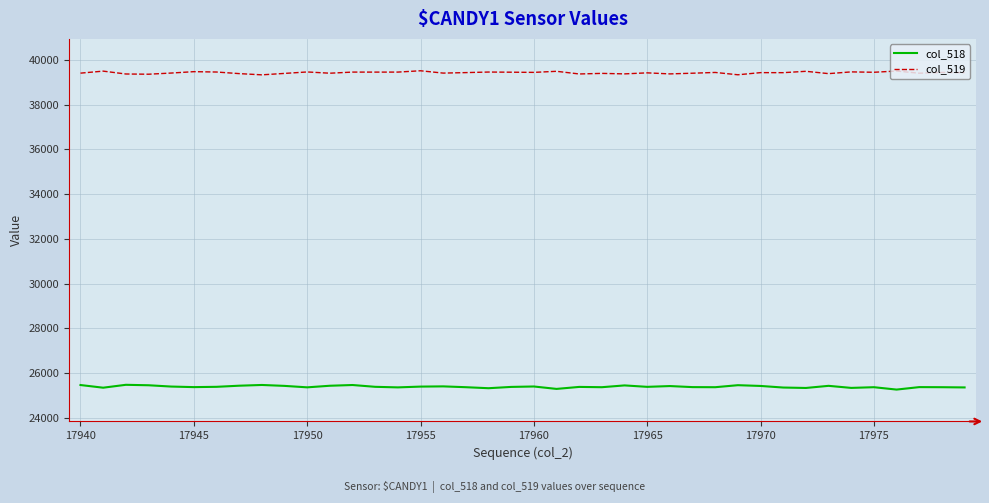

How many lines are shown in the chart?

2